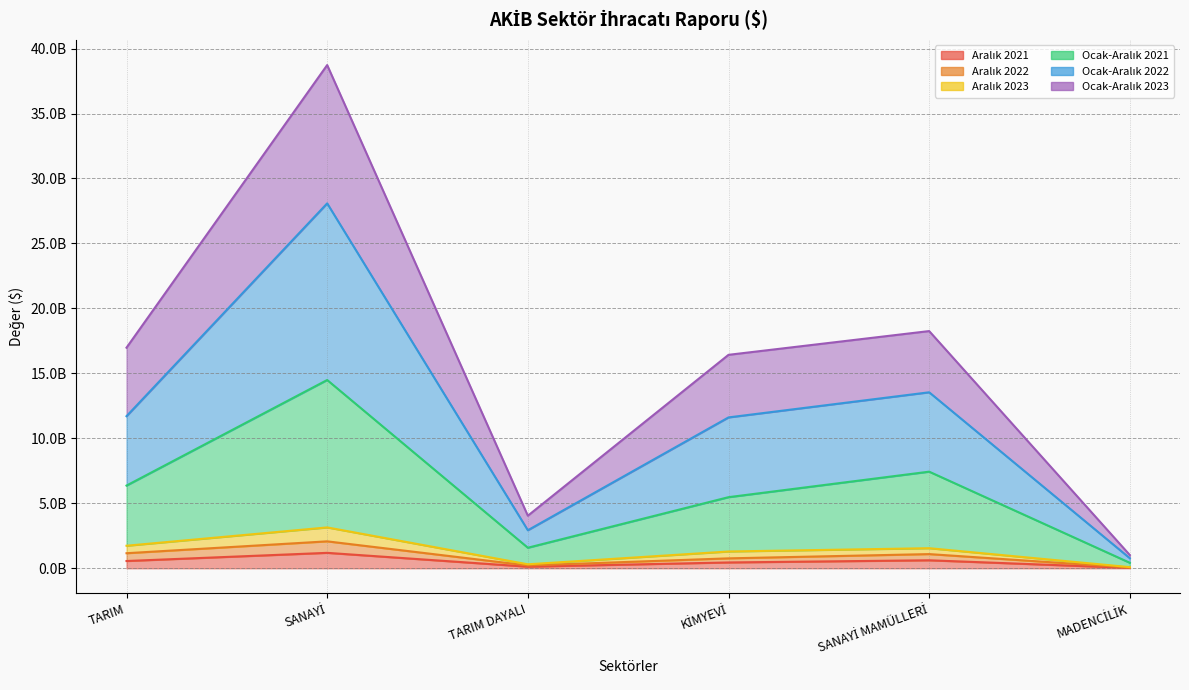

What is the difference between the maximum and minimum values in the Ocak-Aralık 2021 series?

14068578002.7